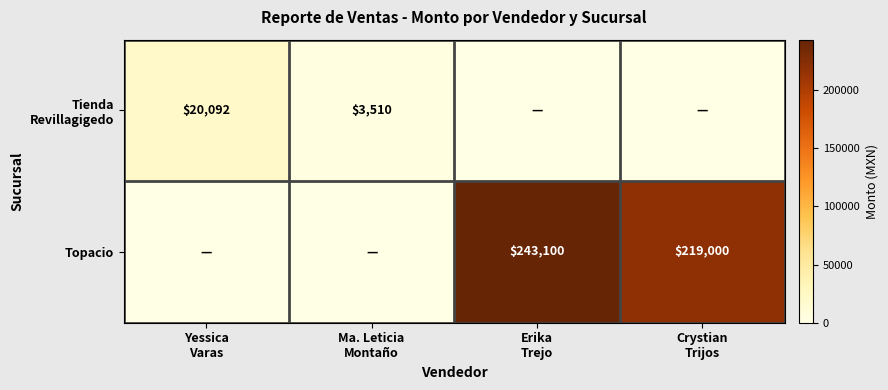

How many Tienda Revillagigedo values are between 0 and 20092?

4